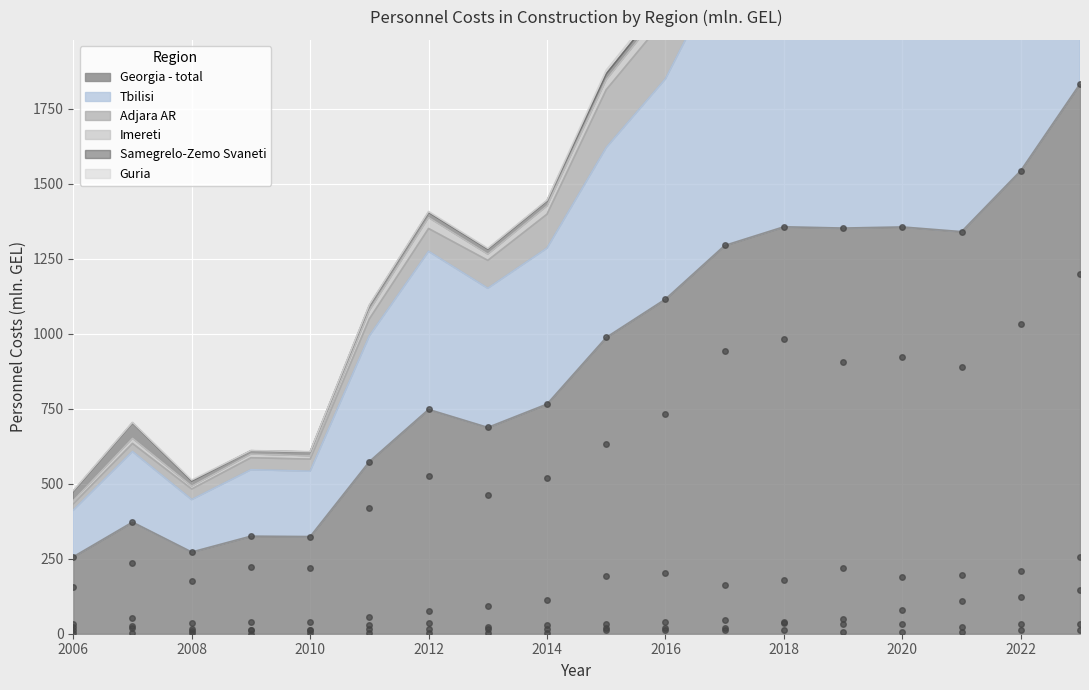

What is the average value of the Tbilisi series?

620.4